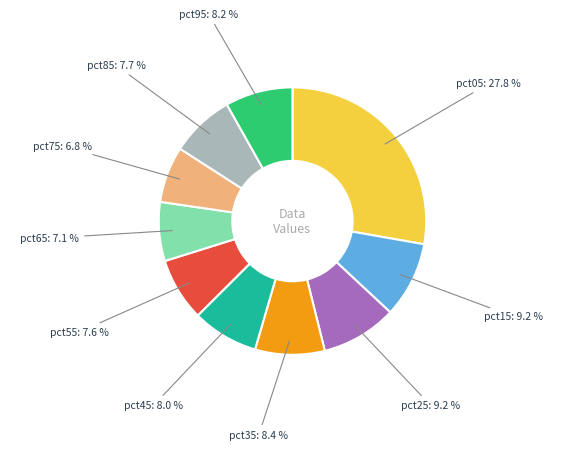

Which has a higher value, pct85 or pct25?

pct25